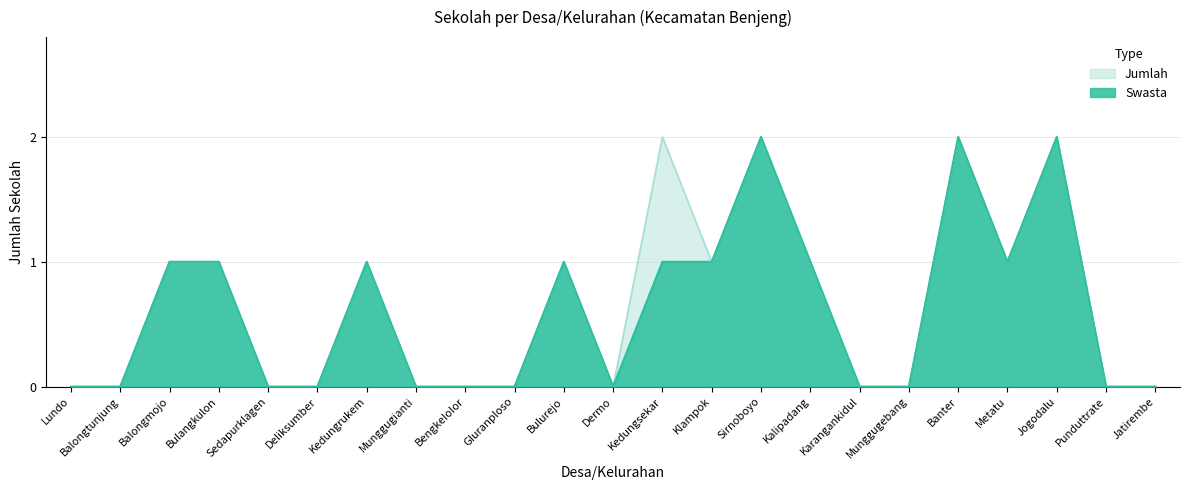

Between Bulangkulon and Klampok, which series saw the biggest shift?

Swasta